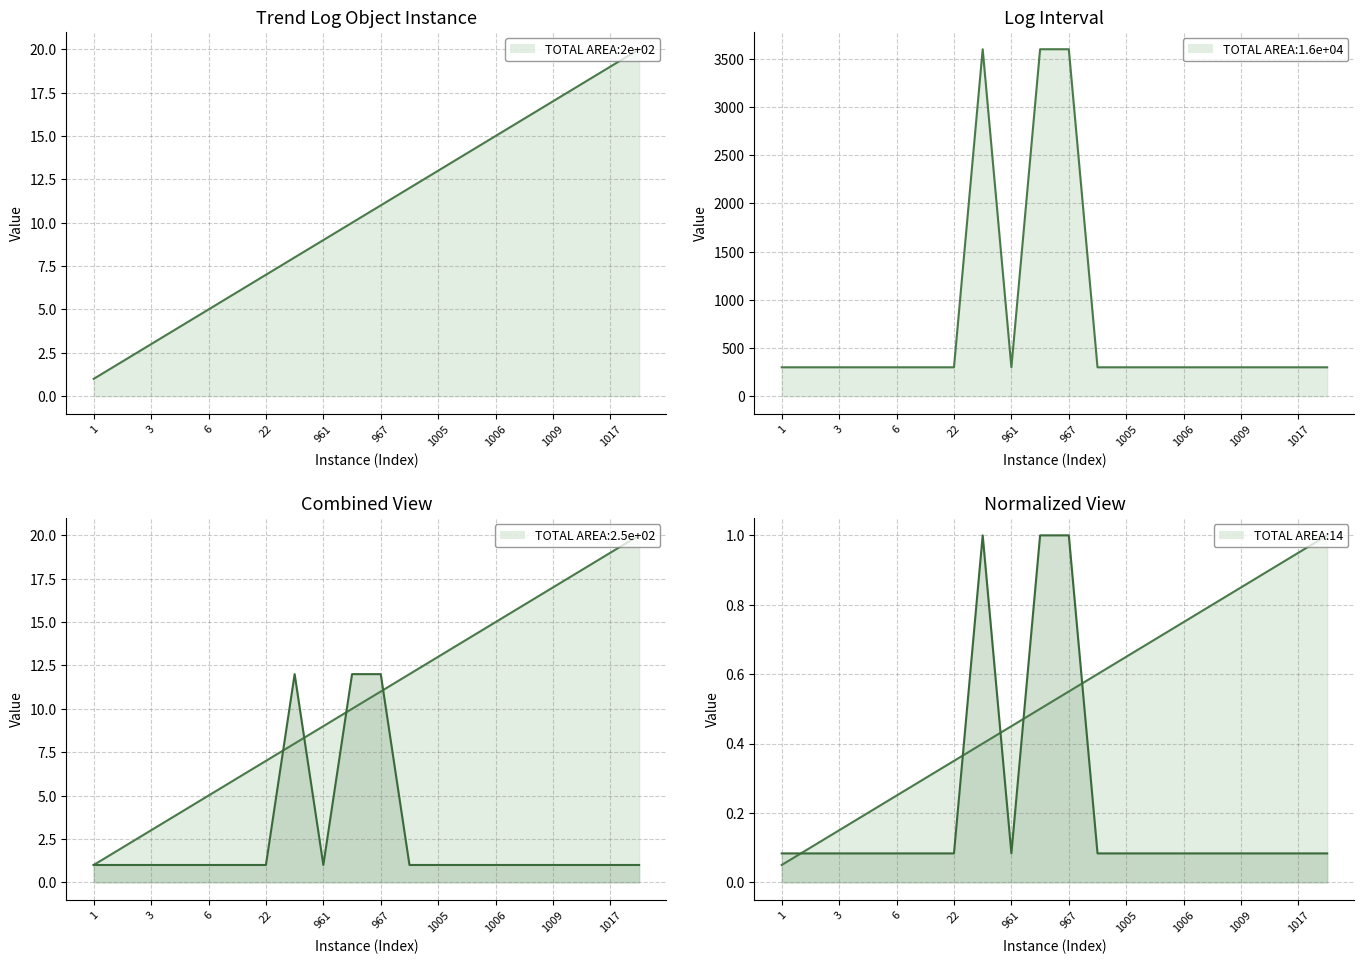

The value of Trend Log Object Instance at 9 is 6. True or false?

True